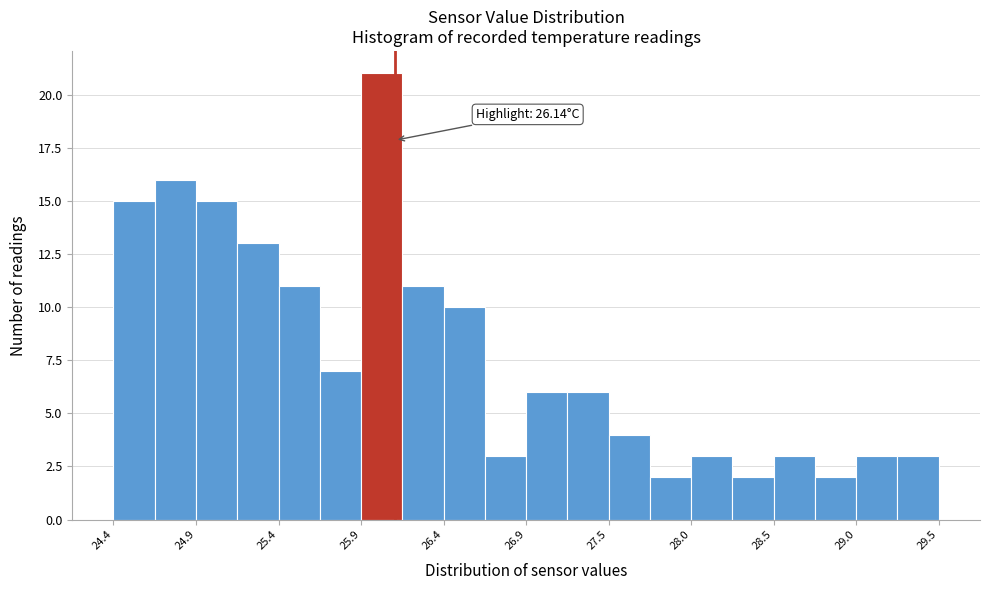

Around what value on the x-axis is the tallest bar? Give the approximate position of its centre, as read against the axis.

26.1